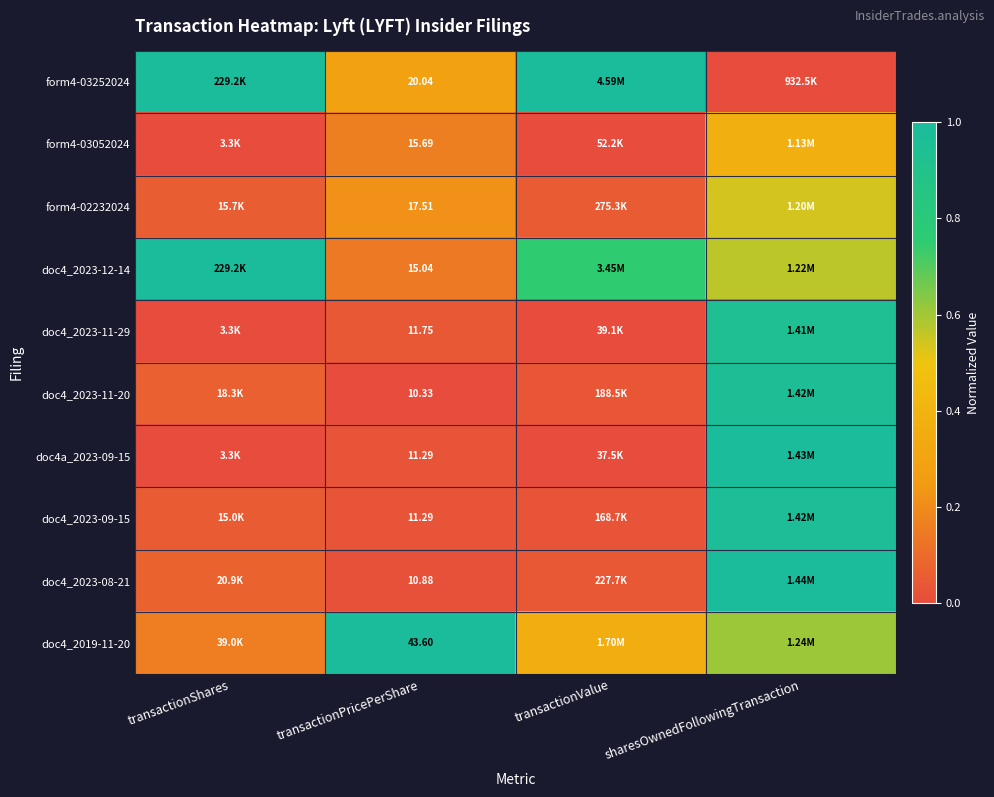

The doc4a_2023-09-15 series shows 0.6 at transactionValue. True or false?

False